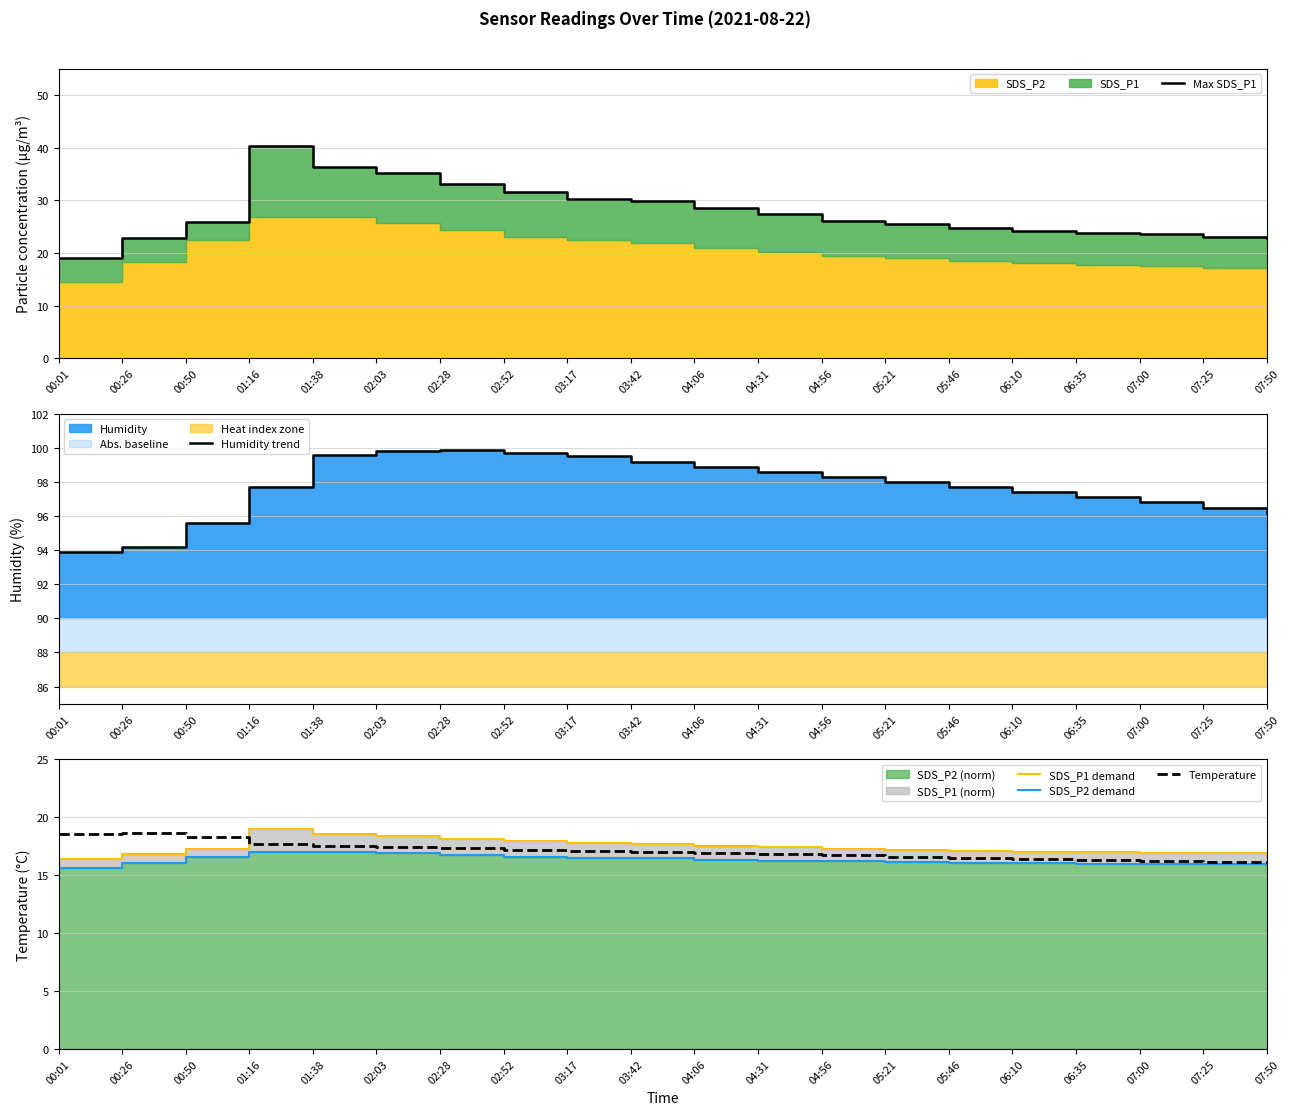

Where does the Humidity trend series first go above 98?

01:38